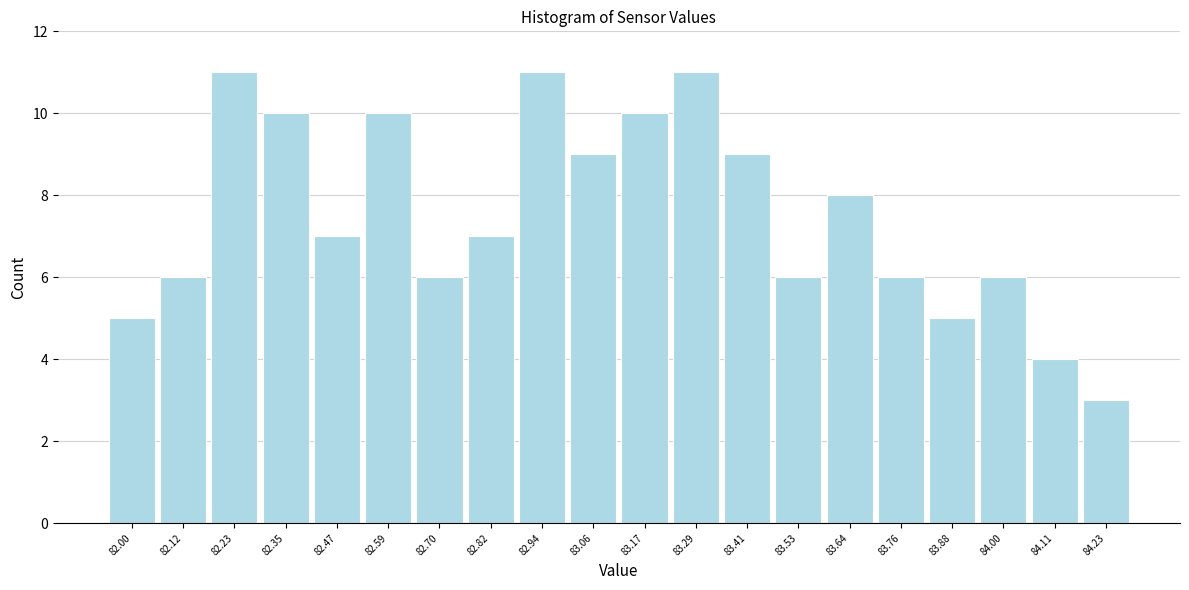

Reading right to left, what are all the values shown in this chart?

3	4	6	5	6	8	6	9	11	10	9	11	7	6	10	7	10	11	6	5